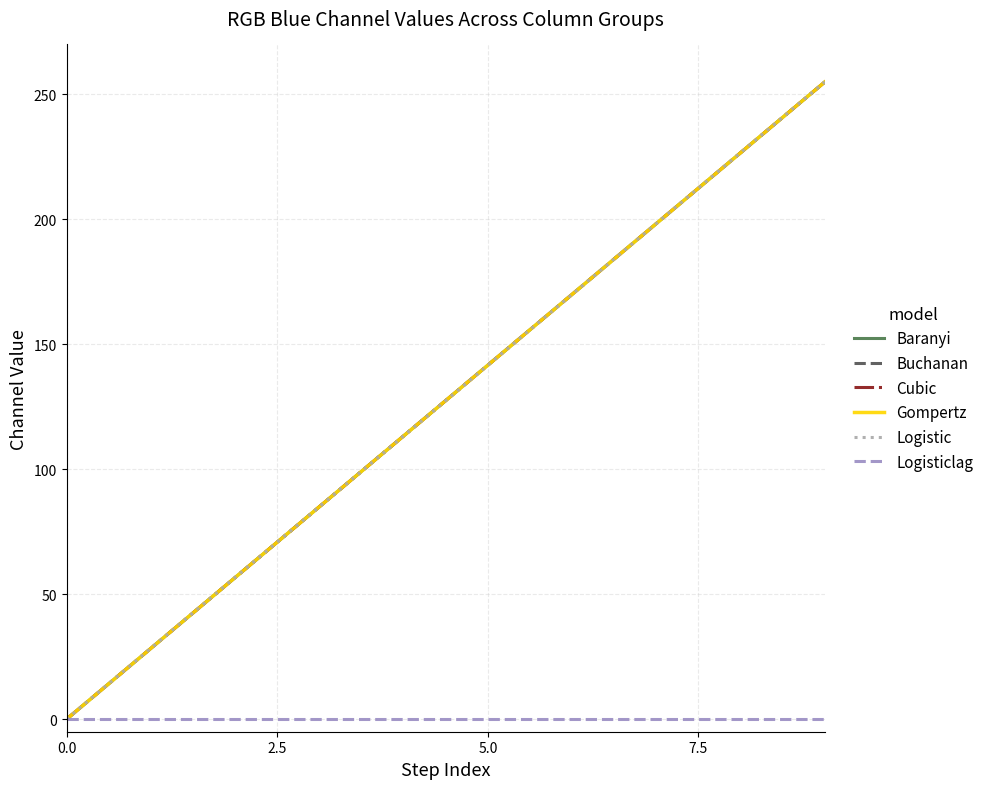

What is the sum of all Cubic values?

1275.0